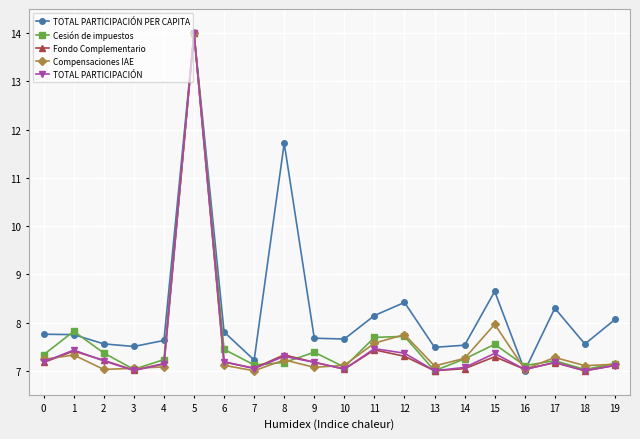

What is the sum of all Cesión de impuestos values?

152.7